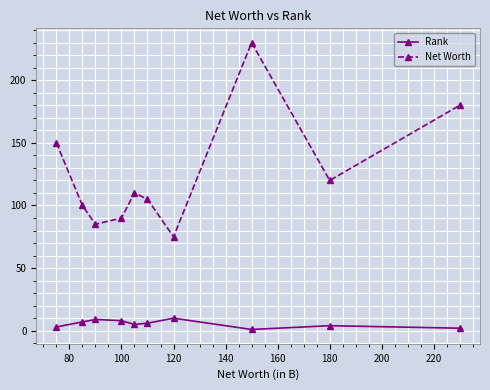

Which series has the largest range (max minus min)?

Net Worth